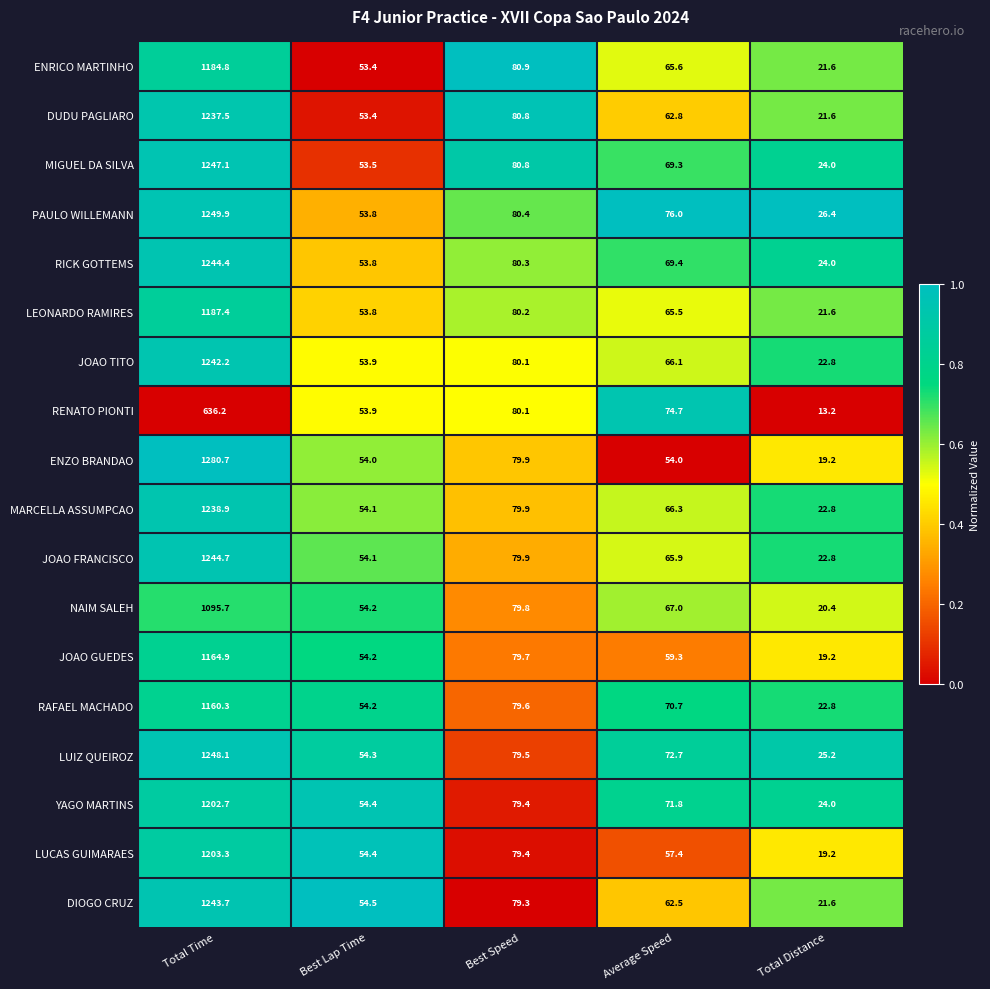

What is the average value of the MARCELLA ASSUMPCAO series?

292.4